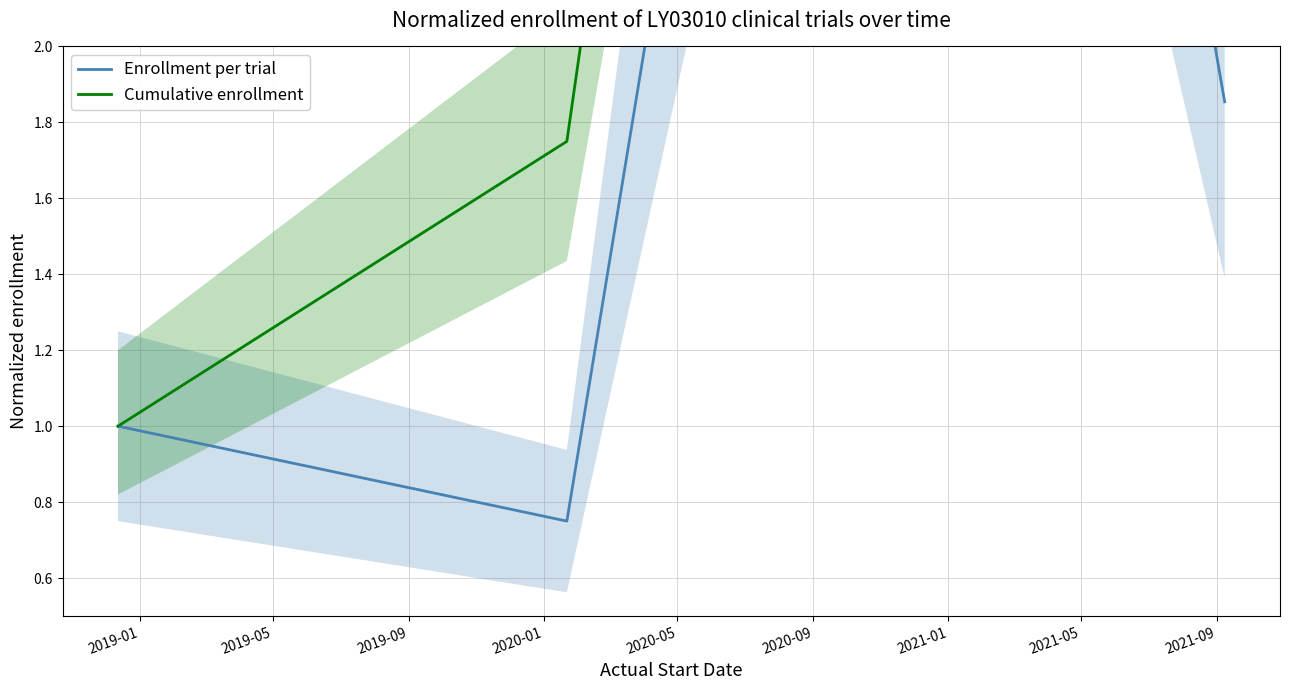

What is the difference between the second highest and minimum values in the Cumulative enrollment series?

12.5